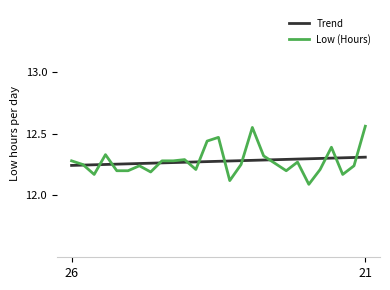

At how many categories does at least one series exceed 12?

27